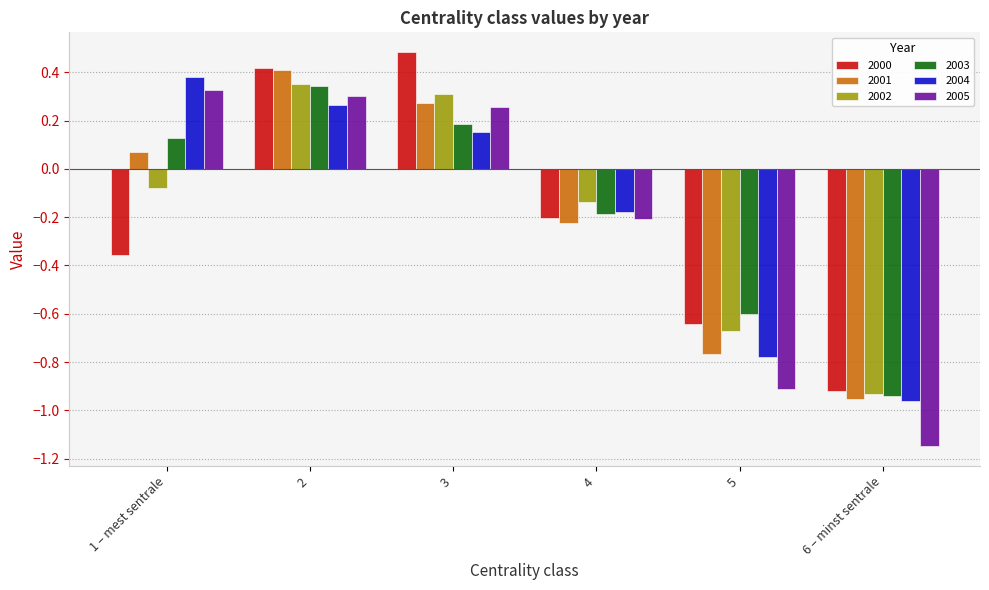

At which label does 2005 first exceed 0?

1 – mest sentrale